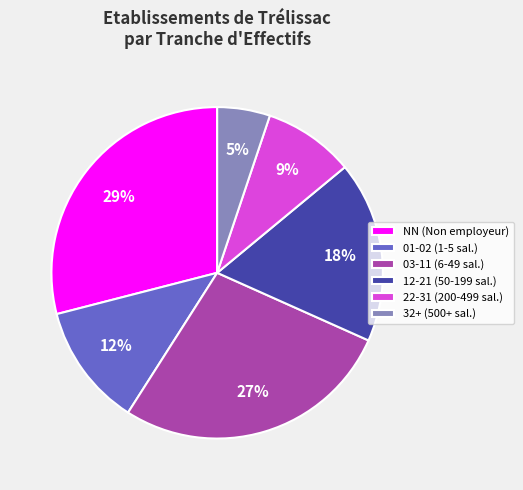

Does 32+ (500+ sal.) account for over 50% of the chart?

No